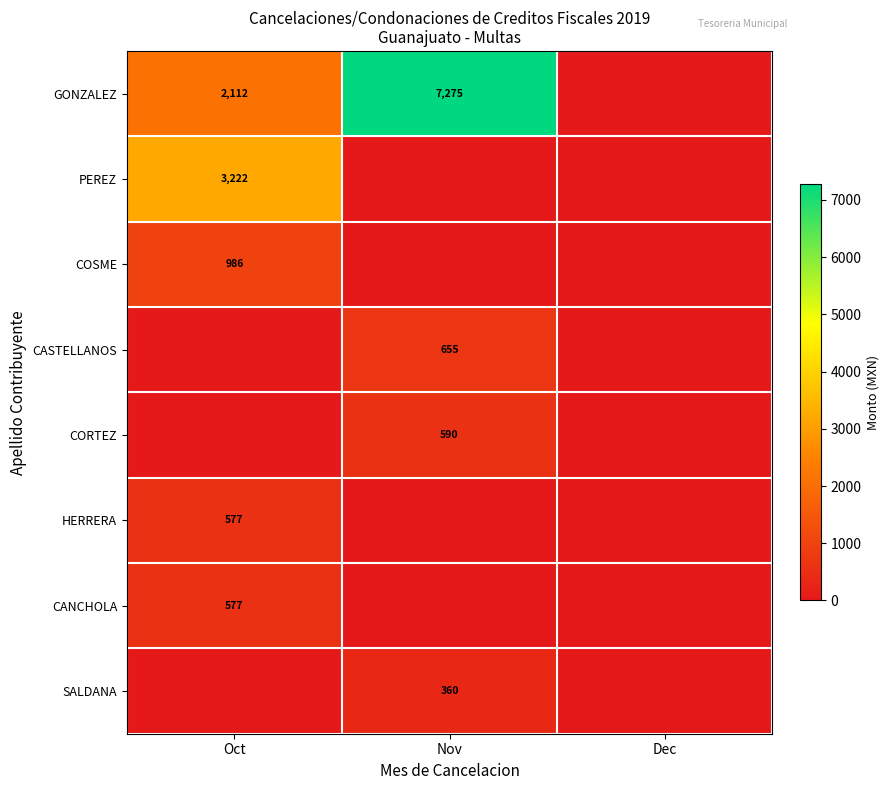

Is the value of CANCHOLA at Oct greater than the value of CASTELLANOS at Nov?

No